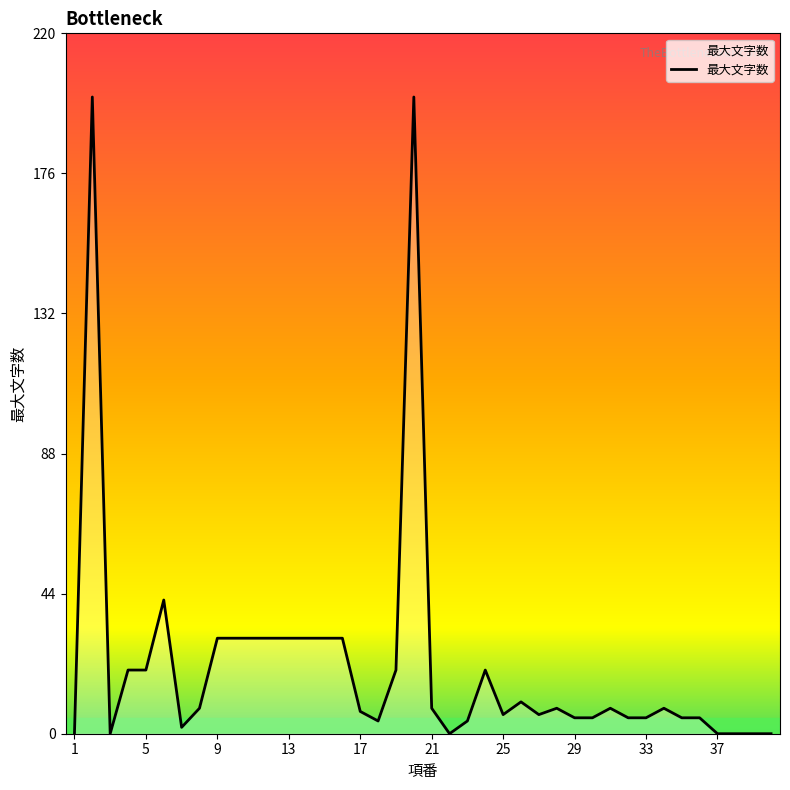

What is the maximum value shown in the chart?

200